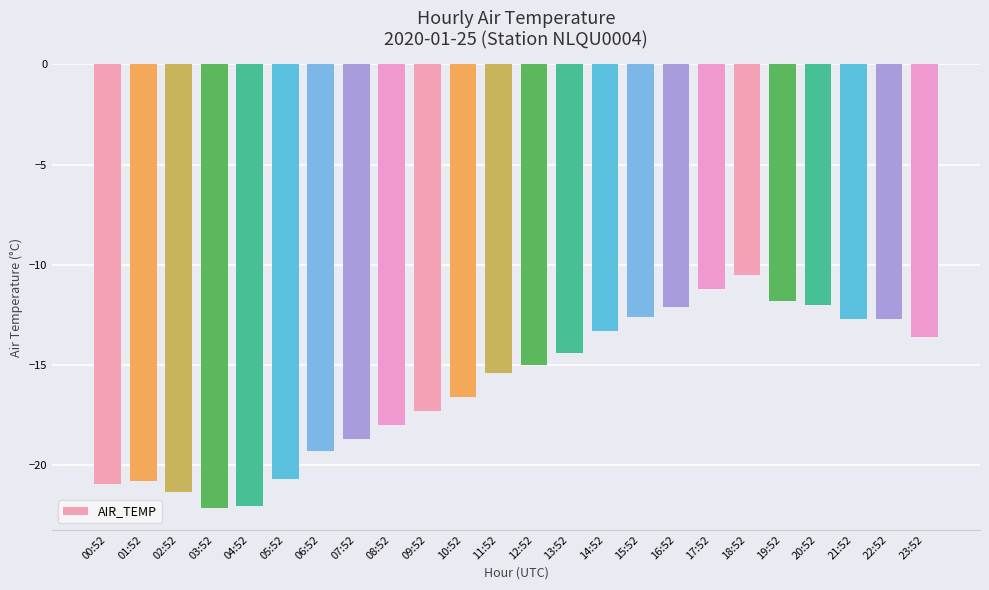

What is the difference between the values at 20:52 and 06:52?

7.3